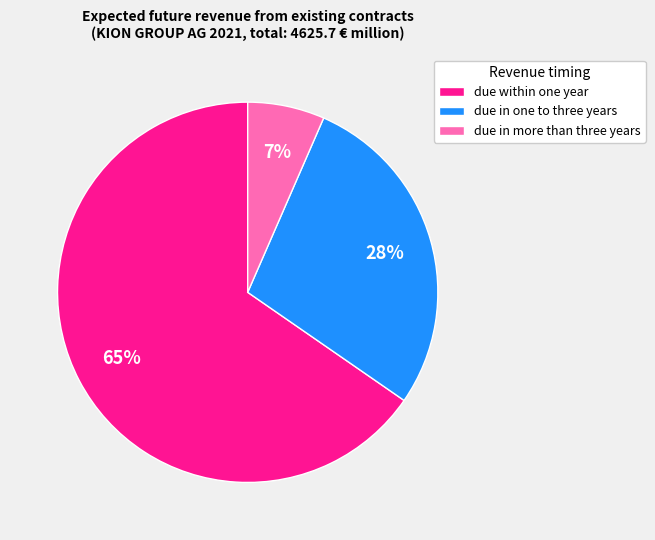

How many slices are in this pie chart?

3